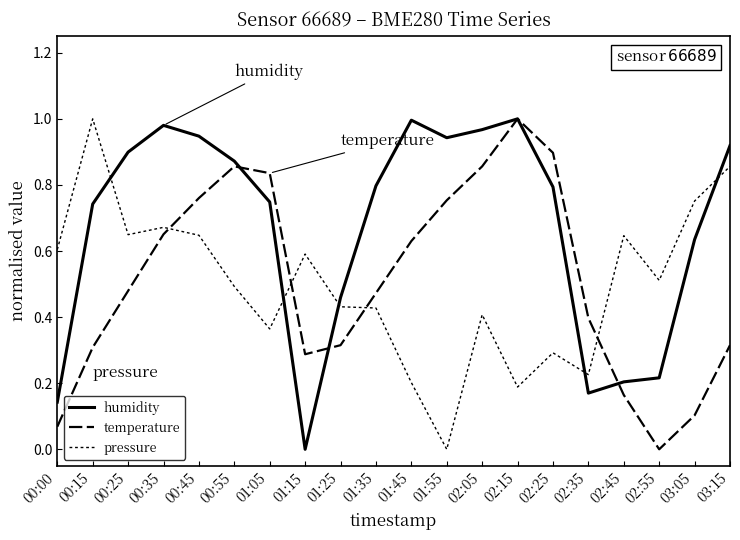

What is the difference between the second highest and second lowest values in the pressure series?

0.7